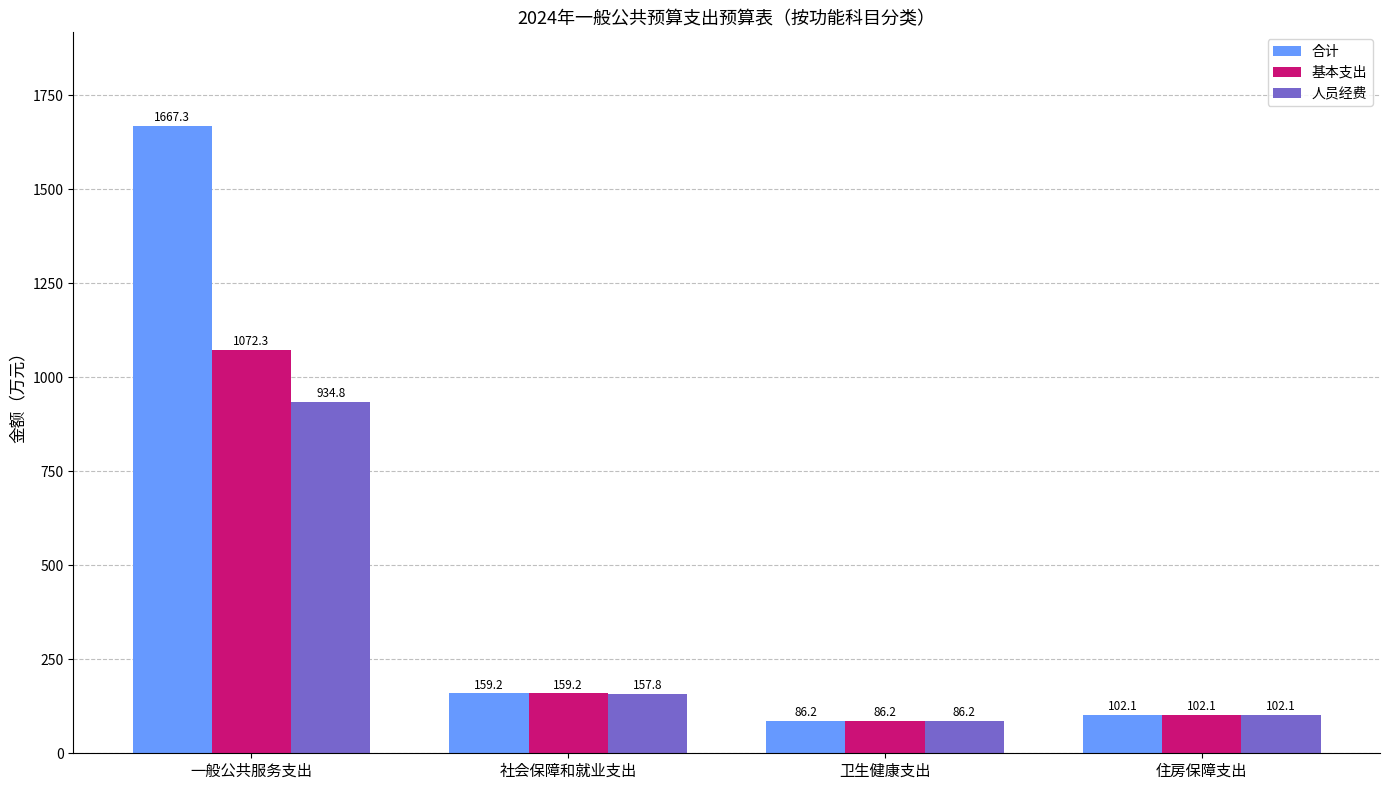

What is the difference between the second highest and second lowest values in the 人员经费 series?

55.7